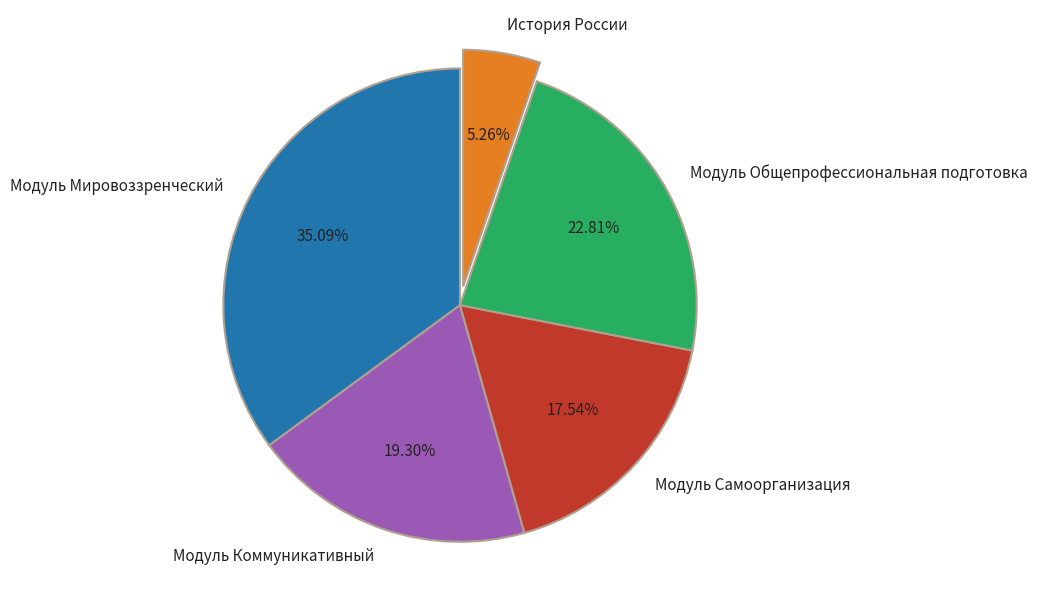

Does Модуль Мировоззренческий represent more than half of the total?

No